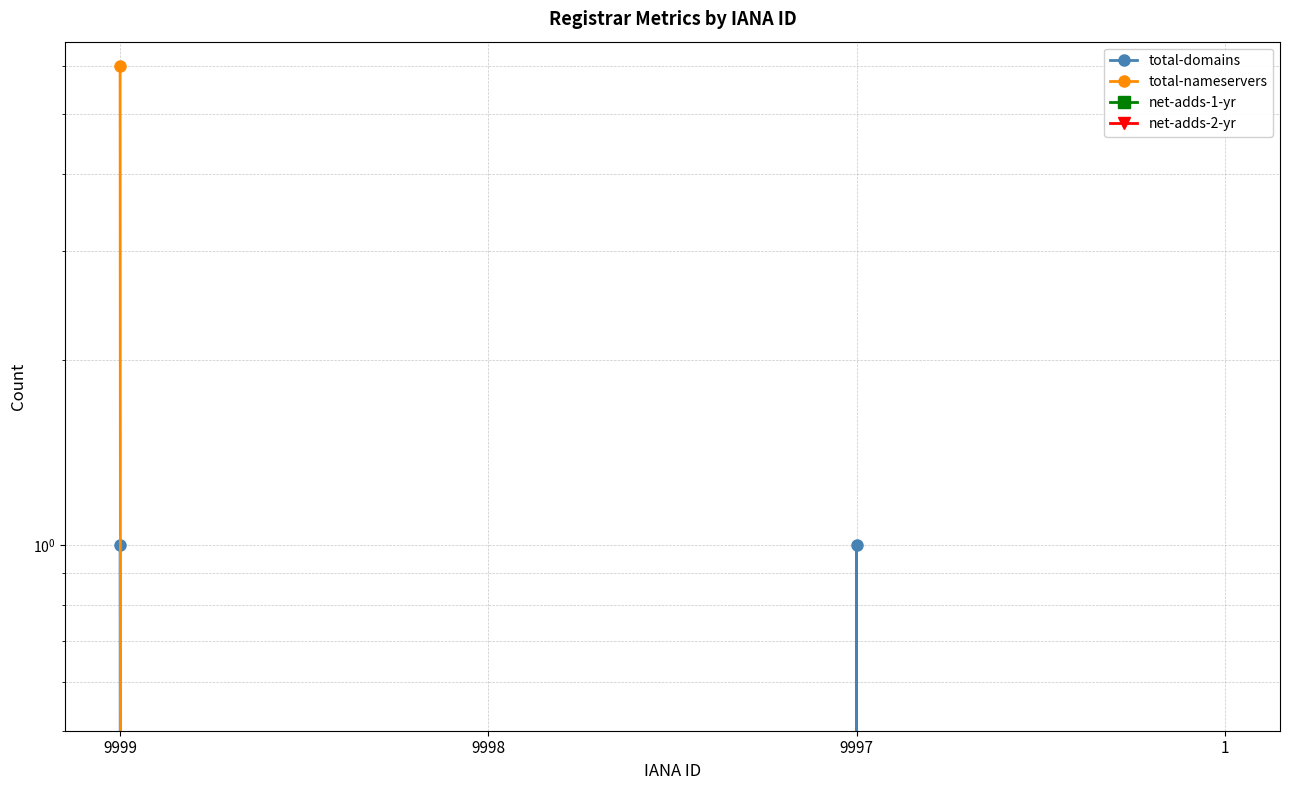

Which category has the highest value in the total-nameservers series?

9999